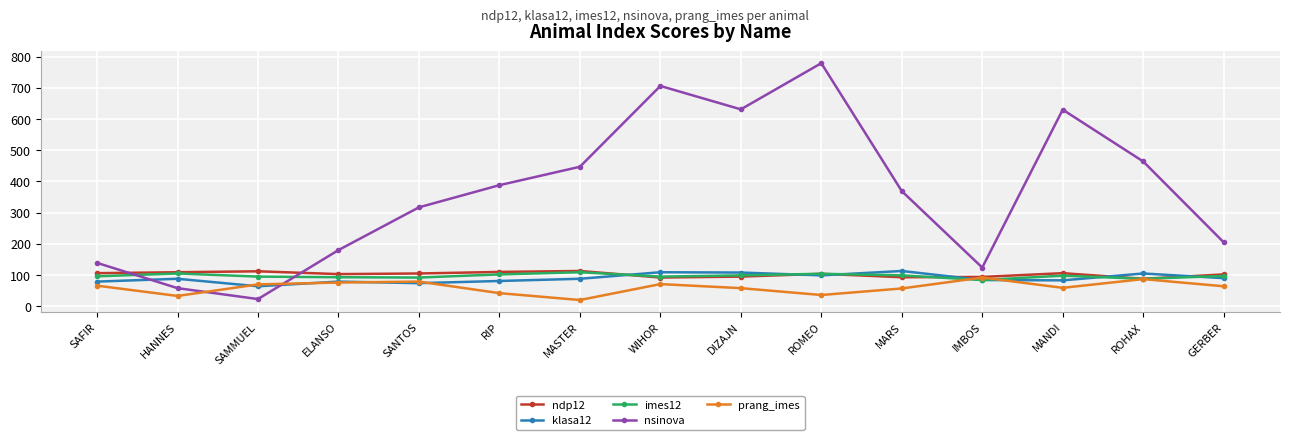

Where does the ndp12 series first go above 104?

SAFIR